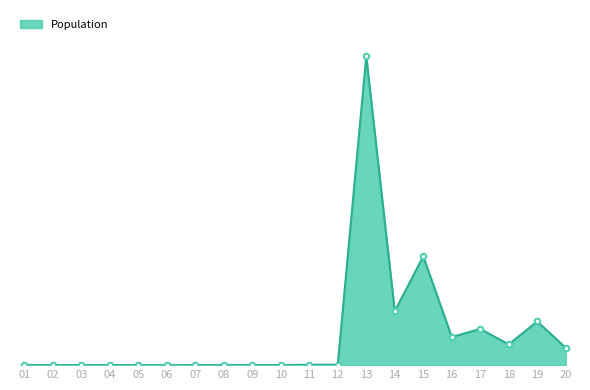

What is the difference between the maximum and minimum values?

1775835